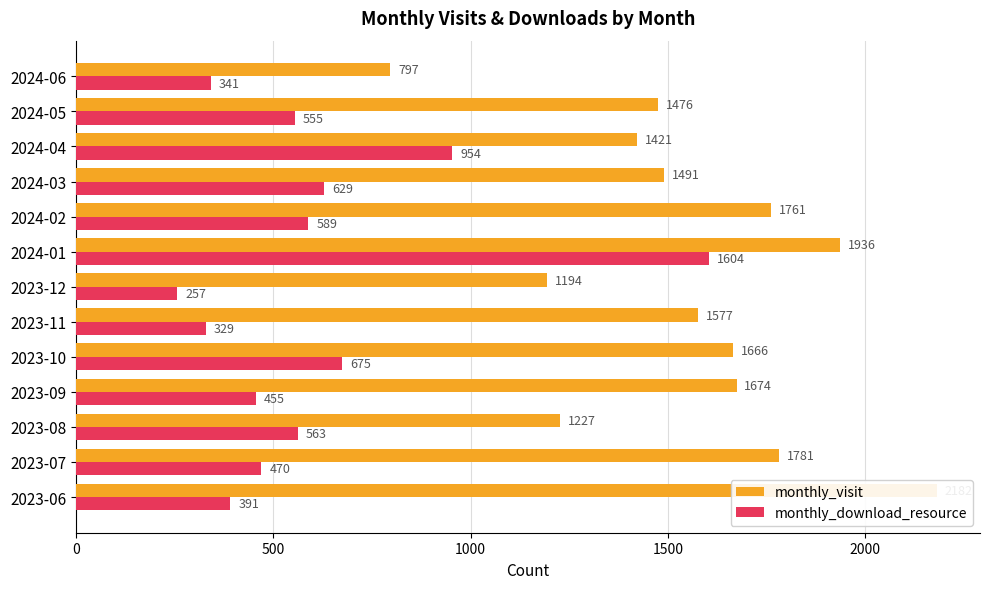

Which series changed the most between 2024-01 and 2024-06?

monthly_download_resource